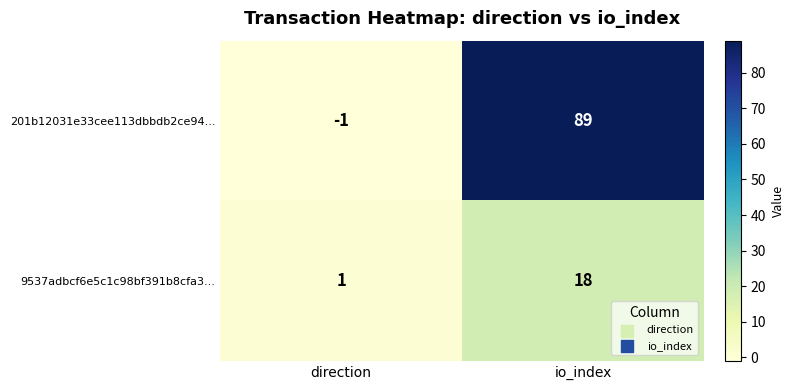

What is the difference between the 201b12031e33cee113dbbdb2ce94... values at direction and io_index?

90